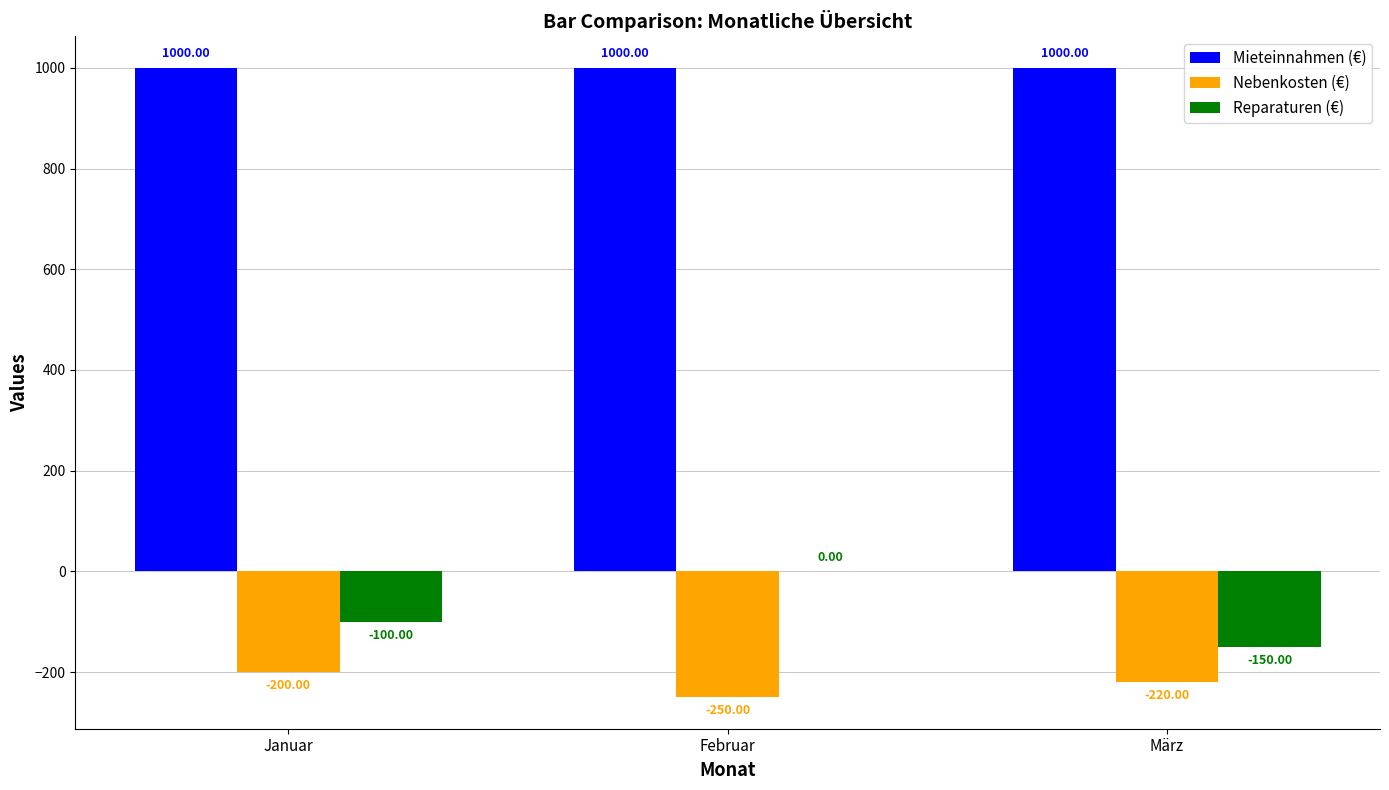

Which category has the highest value in the Nebenkosten (€) series?

Januar